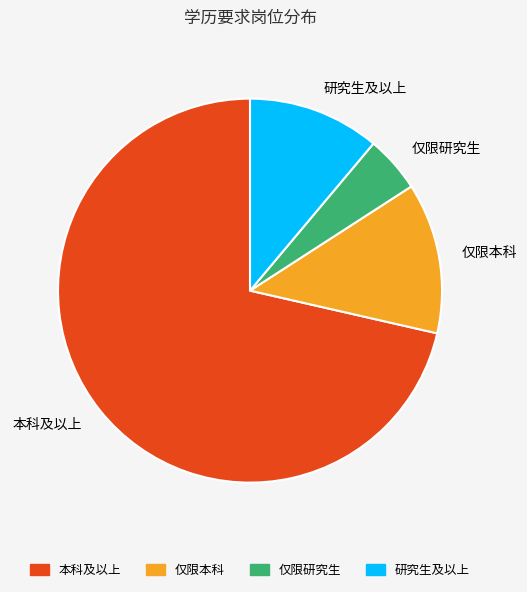

Which slice is the smallest?

仅限研究生